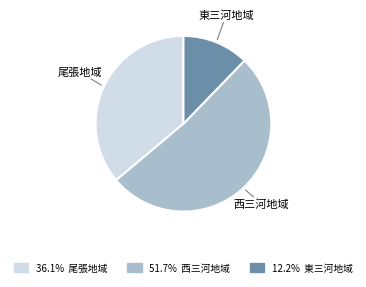

Rank the categories by value from lowest to highest.

東三河地域, 尾張地域, 西三河地域